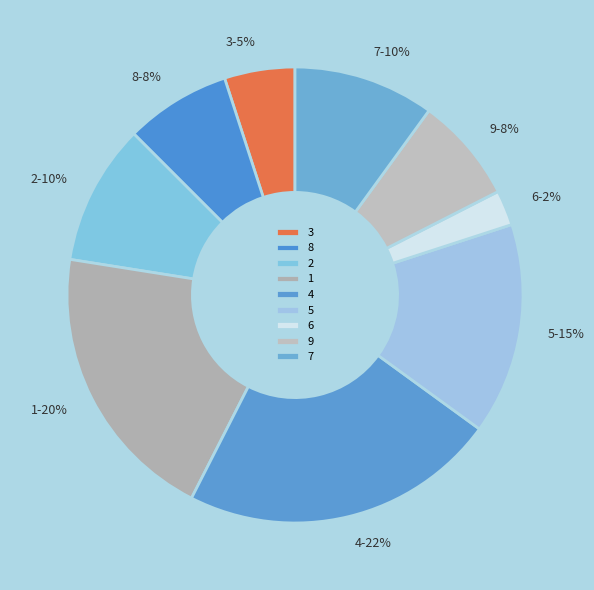

What is the largest slice in the pie chart?

4